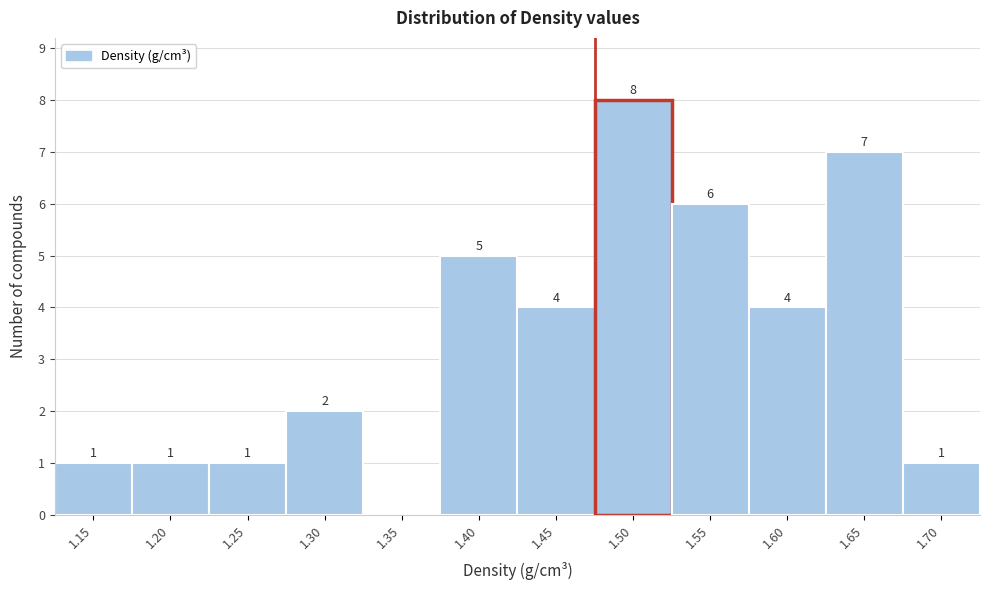

Reading left to right, what are all the values shown in this chart?

1.15=1	1.20=1	1.25=1	1.30=2	1.35=0	1.40=5	1.45=4	1.50=8	1.55=6	1.60=4	1.65=7	1.70=1